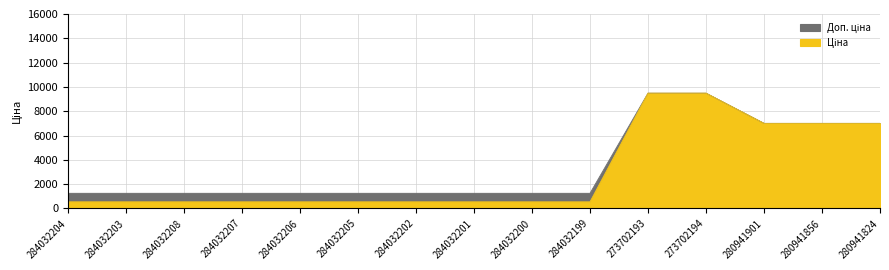

What is the sum of all Ціна values?

45434.2